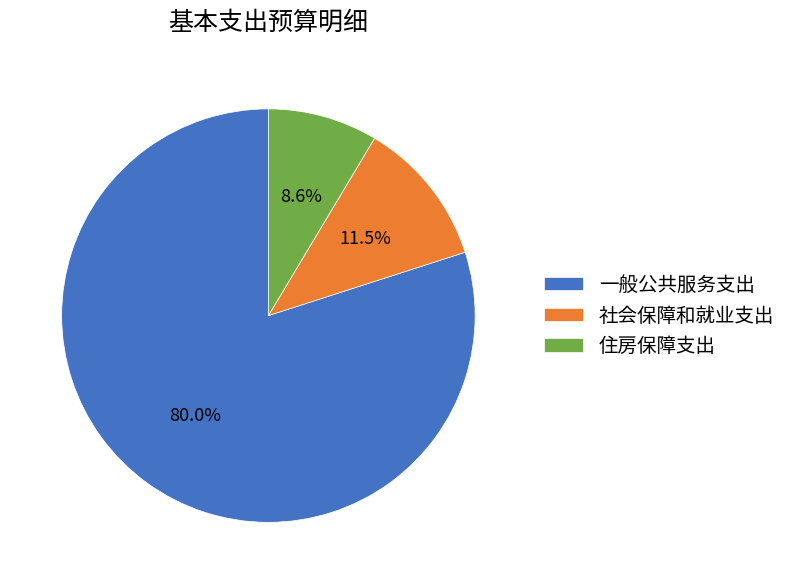

What is the majority slice?

一般公共服务支出